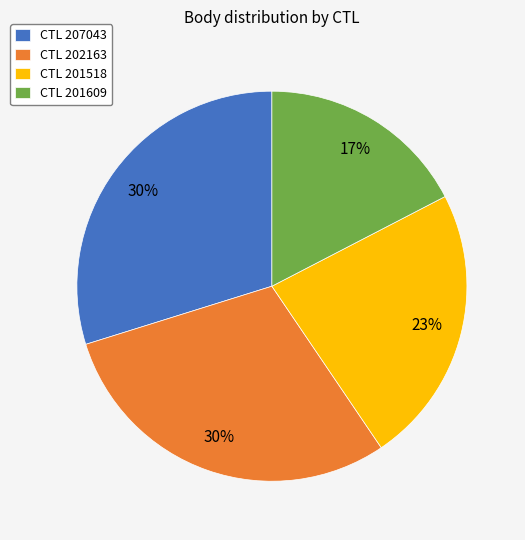

How many segments does this pie chart have?

4